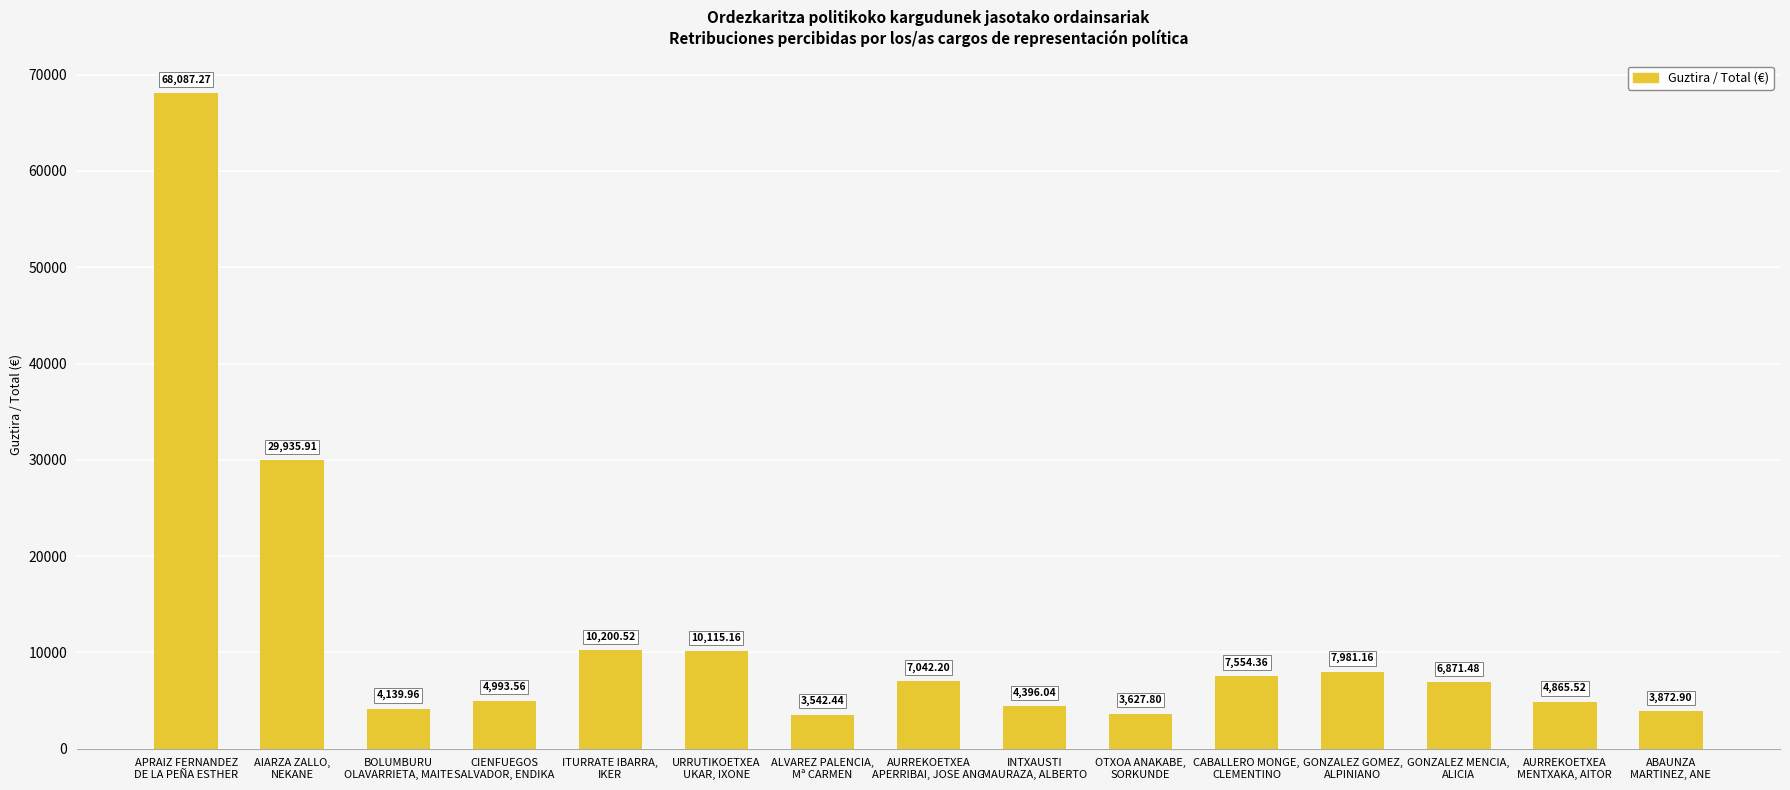

Rank the categories by value from lowest to highest.

ALVAREZ PALENCIA,
Mª CARMEN, OTXOA ANAKABE,
SORKUNDE, ABAUNZA
MARTINEZ, ANE, BOLUMBURU
OLAVARRIETA, MAITE, INTXAUSTI
MAURAZA, ALBERTO, AURREKOETXEA
MENTXAKA, AITOR, CIENFUEGOS
SALVADOR, ENDIKA, GONZALEZ MENCIA,
ALICIA, AURREKOETXEA
APERRIBAI, JOSE ANG, CABALLERO MONGE,
CLEMENTINO, GONZALEZ GOMEZ,
ALPINIANO, URRUTIKOETXEA
UKAR, IXONE, ITURRATE IBARRA,
IKER, AIARZA ZALLO,
NEKANE, APRAIZ FERNANDEZ
DE LA PEÑA ESTHER